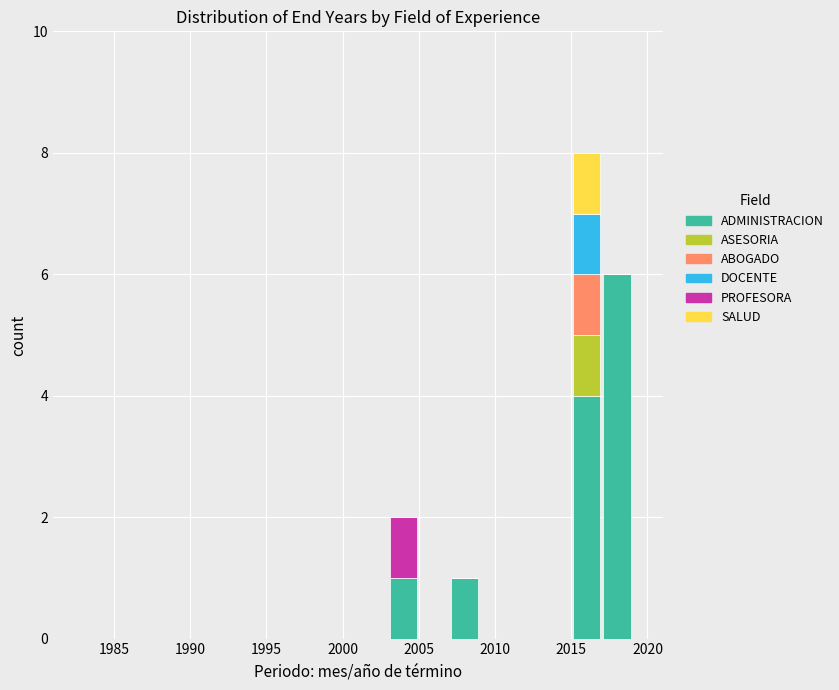

Which range on the x-axis has the tallest stacked bar (by total height)?

2015 to 2017